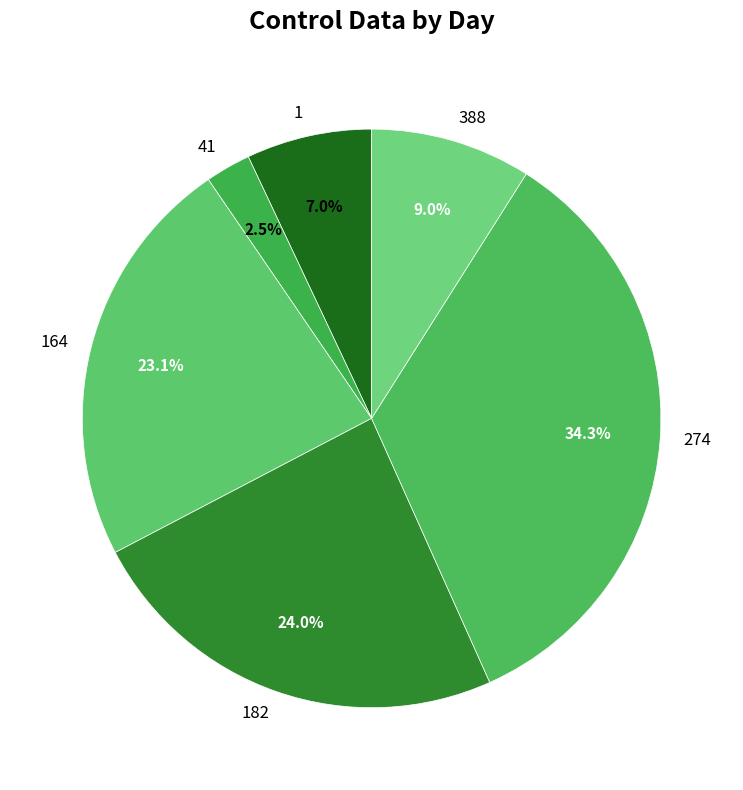

What is the ratio of the value at 274 to the value at 182?

1.4